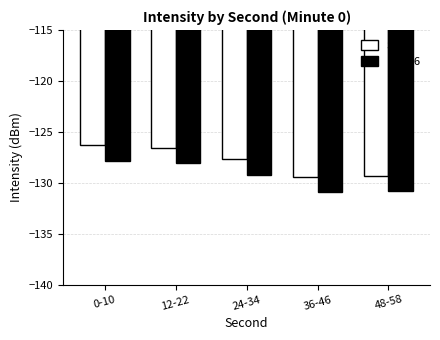

What is the maximum value for SAEC?

-126.3